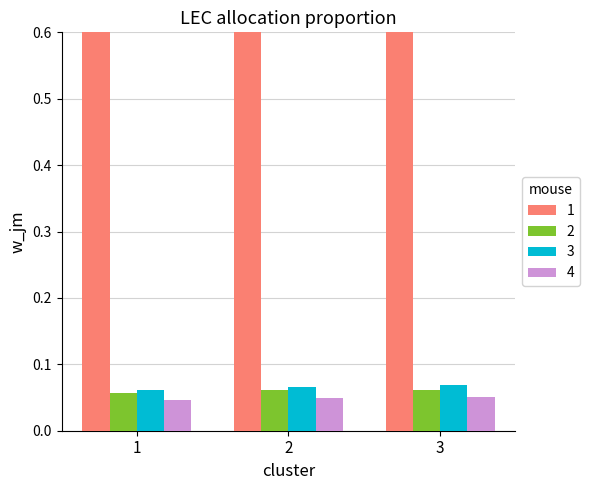

Which series changed the most between 1 and 3?

1